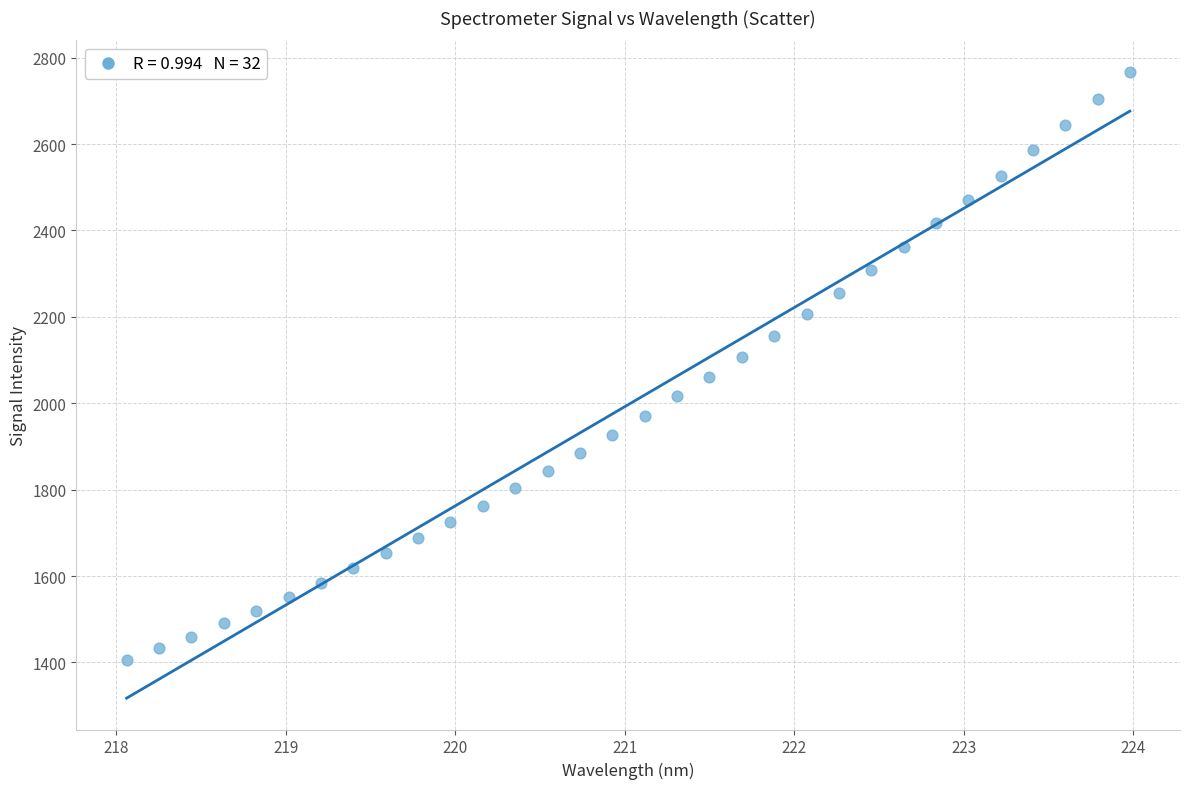

What is the range of Y values (max minus min)?

1362.6